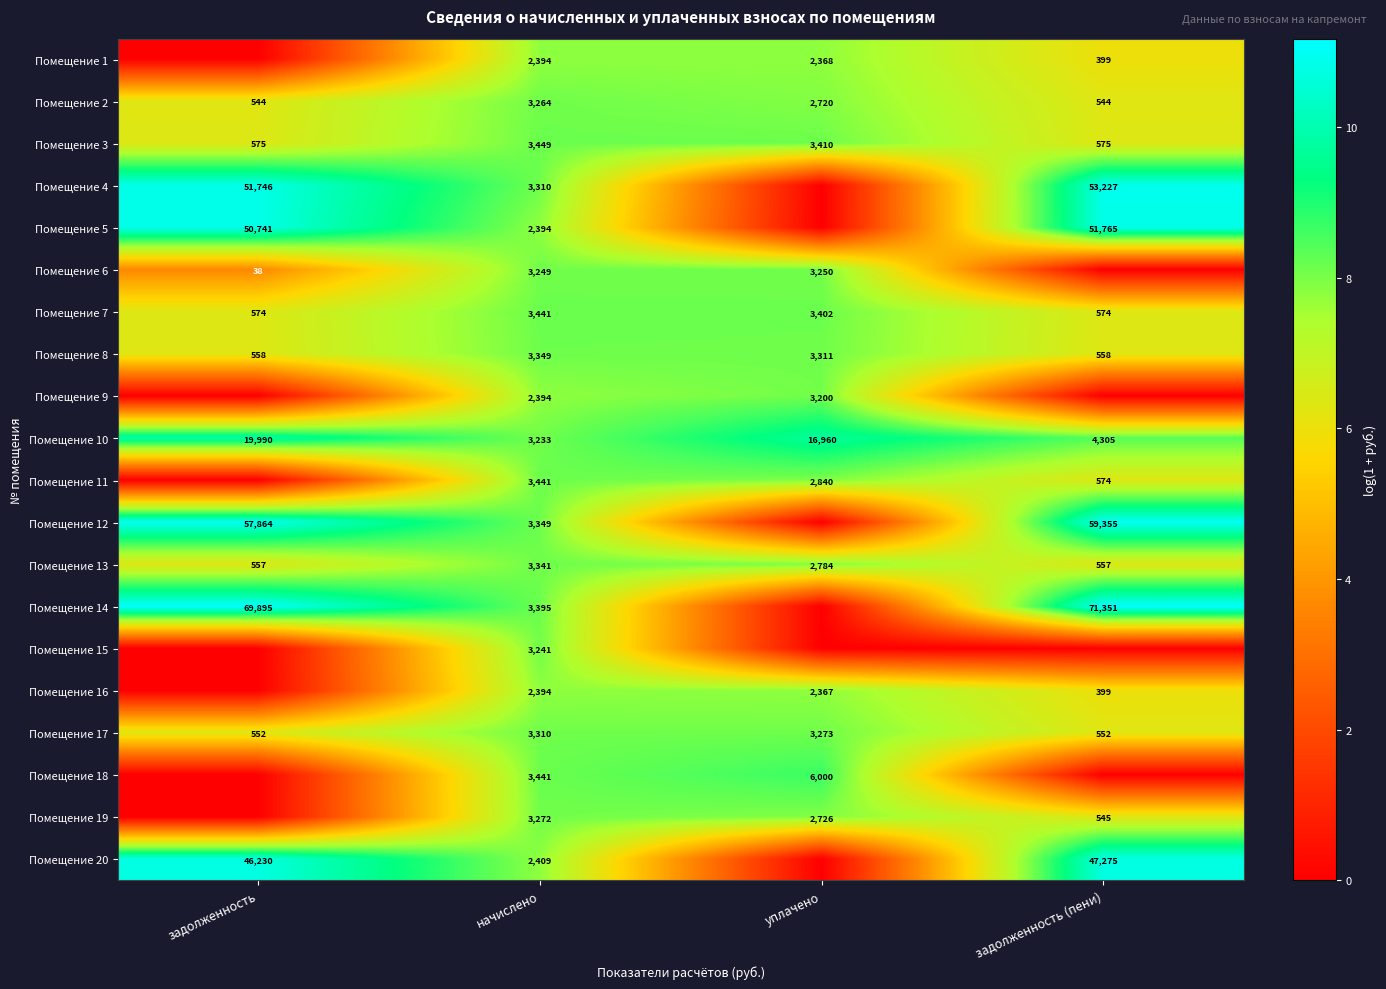

Is the value of Помещение 14 at задолженность greater than the value of Помещение 15 at начислено?

Yes